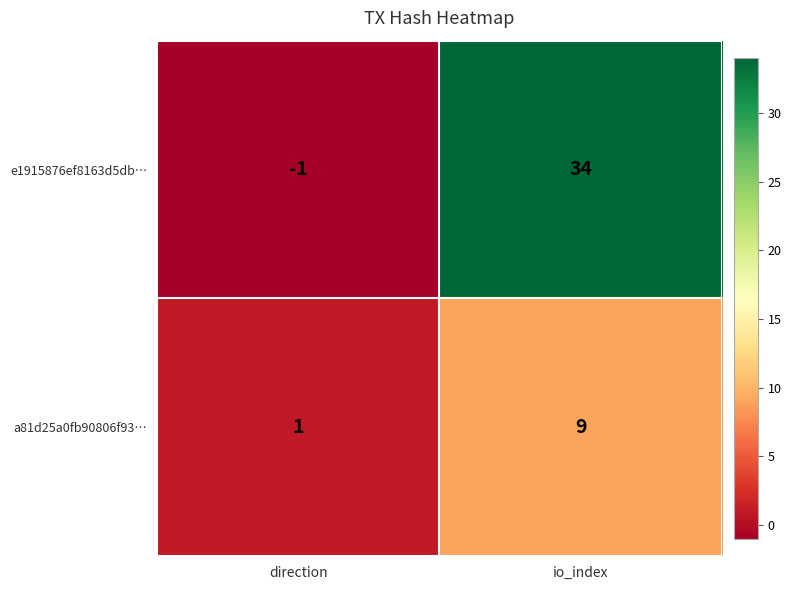

Count the number of data series in this chart.

2